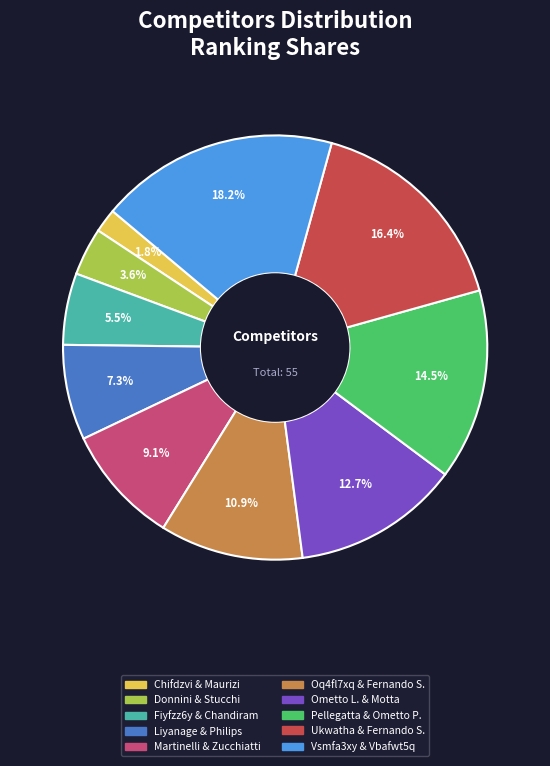

Is there a majority slice in this chart?

No